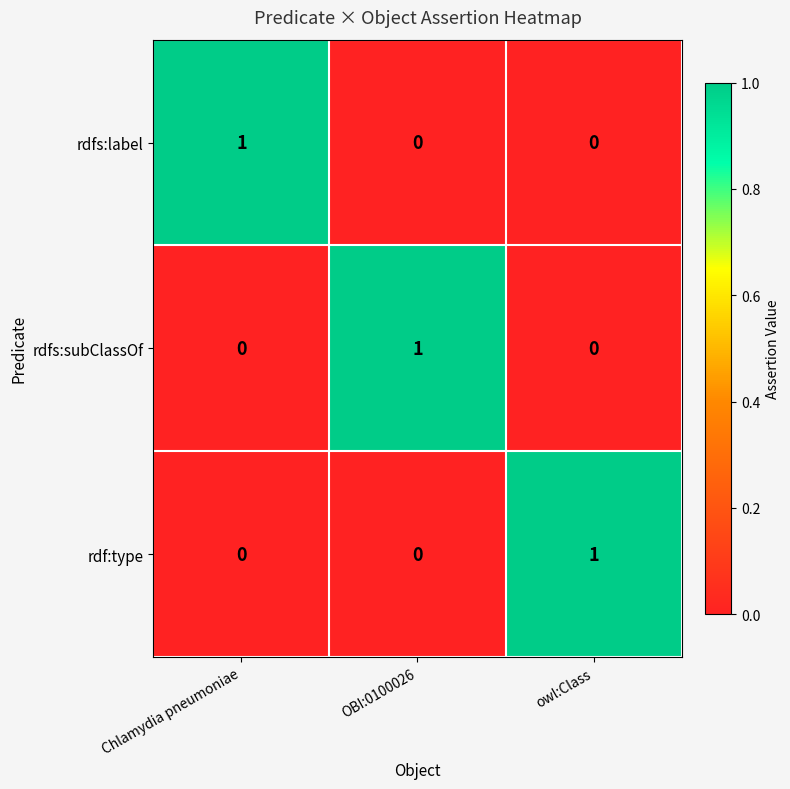

What is the difference between the highest and lowest values at OBI:0100026?

1